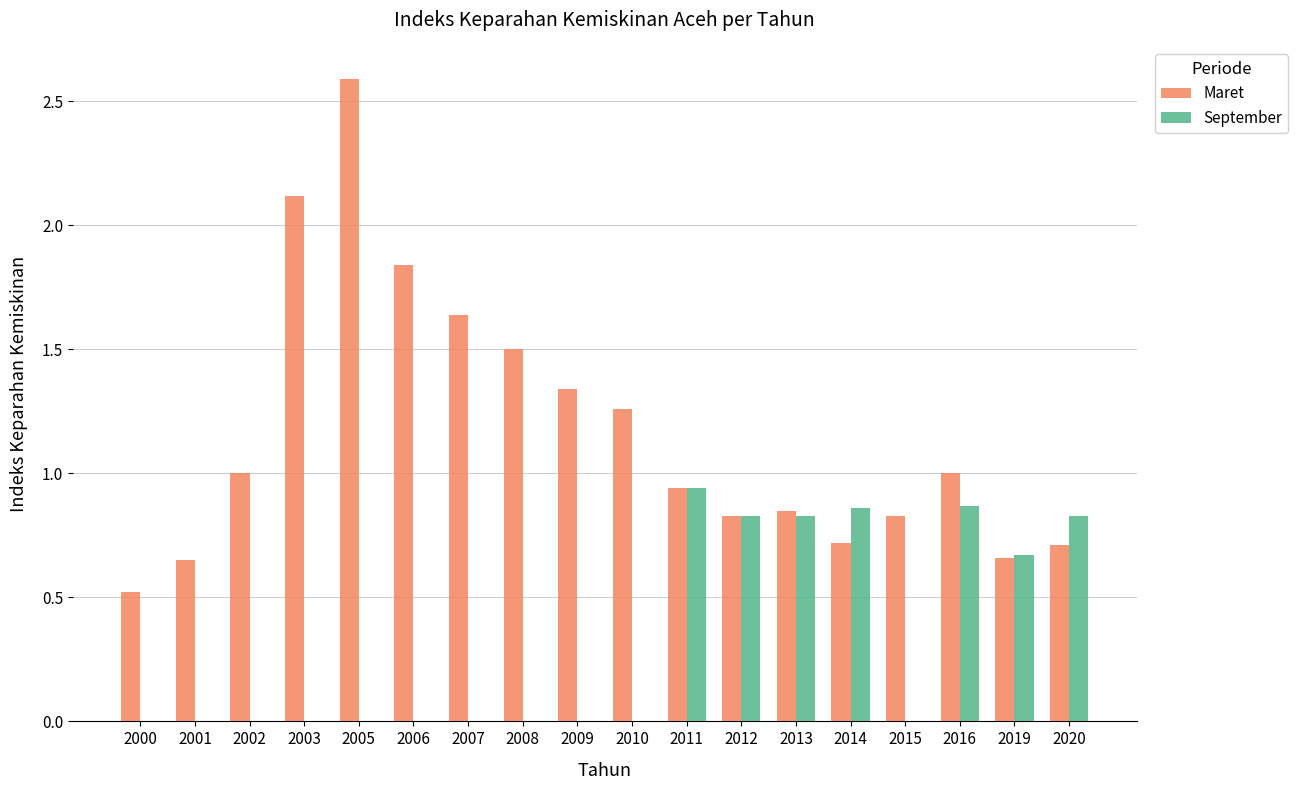

What is the average value of the Maret series?

1.2